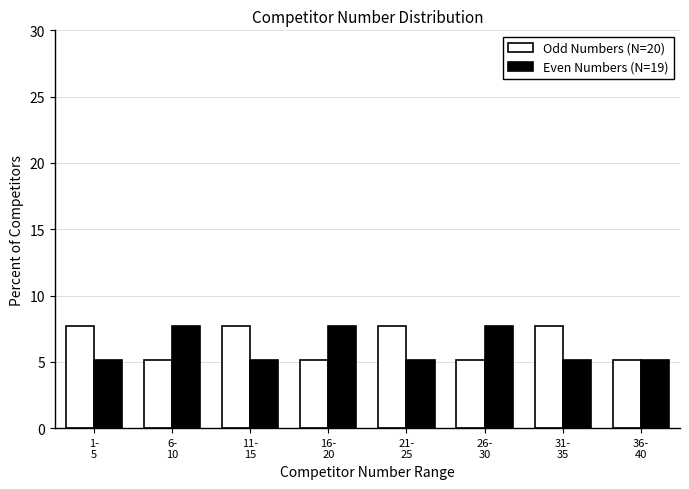

Reading left to right, transcribe all the data shown in this chart.

Odd Numbers (N=20): 7.7	5.1	7.7	5.1	7.7	5.1	7.7	5.1
Even Numbers (N=19): 5.1	7.7	5.1	7.7	5.1	7.7	5.1	5.1